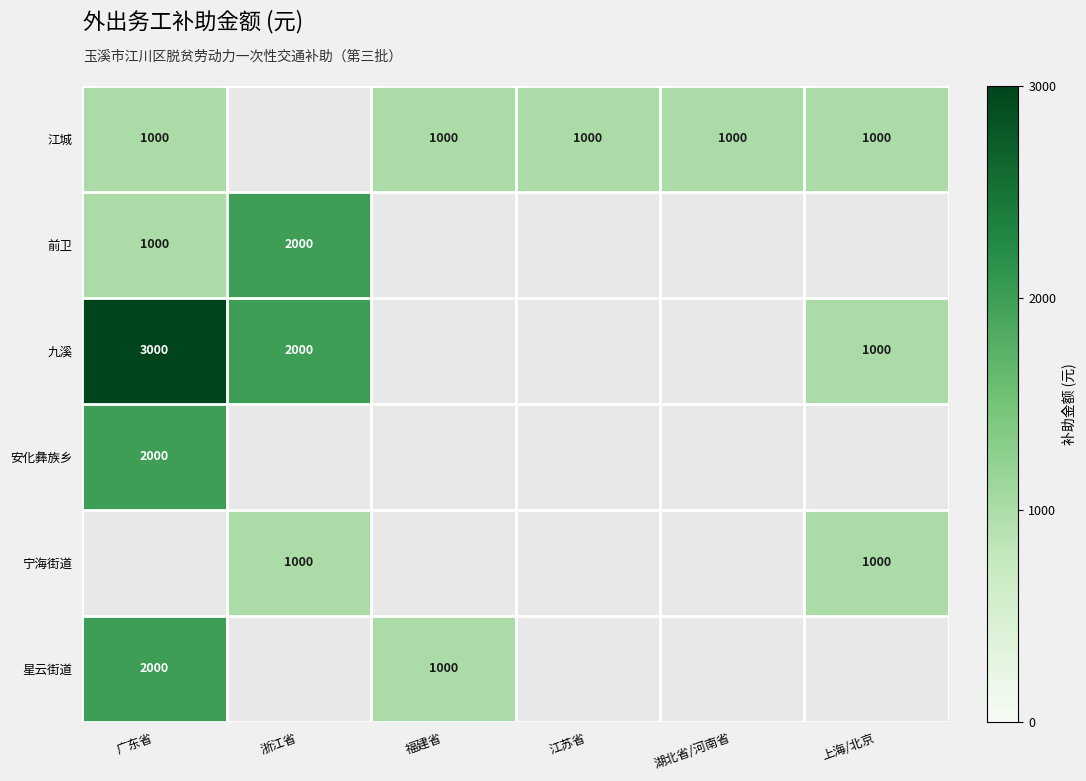

What is the difference between the 九溪 values at 浙江省 and 广东省?

1000